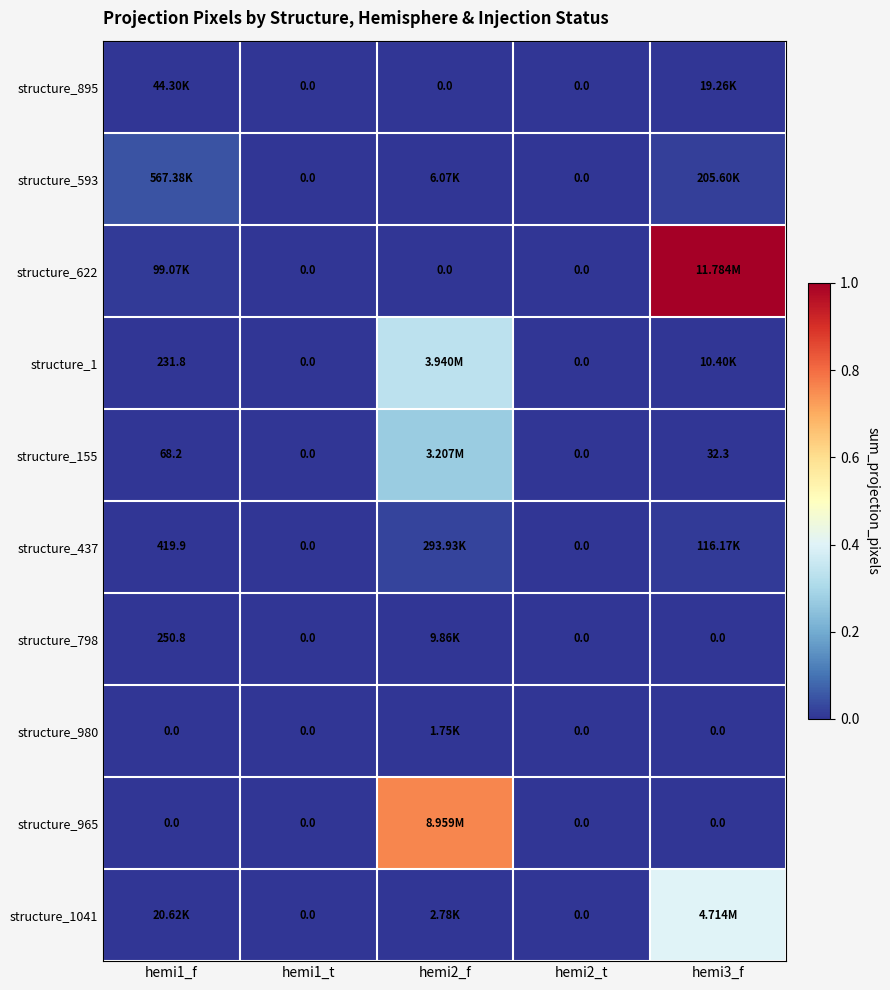

At how many categories does at least one series exceed 0?

3